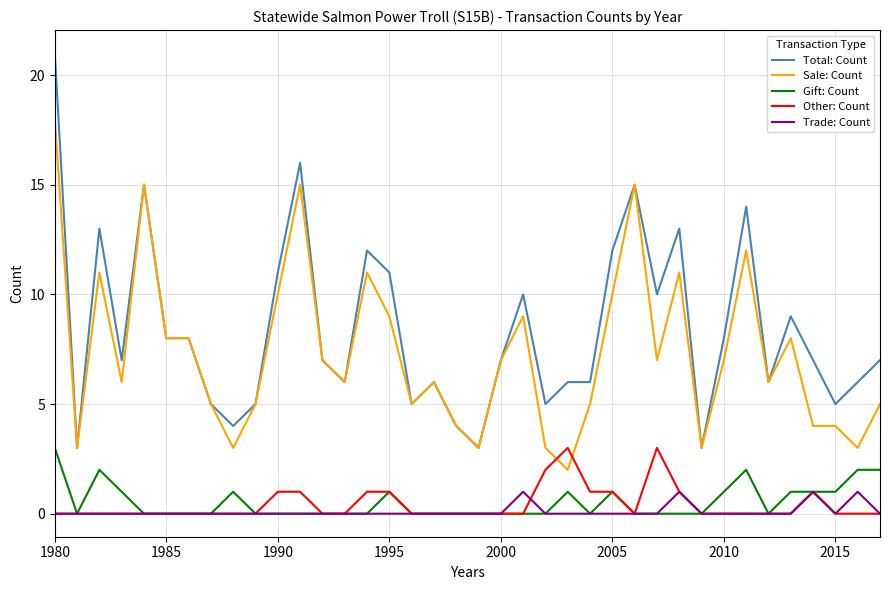

What is the maximum value shown in the chart?

21